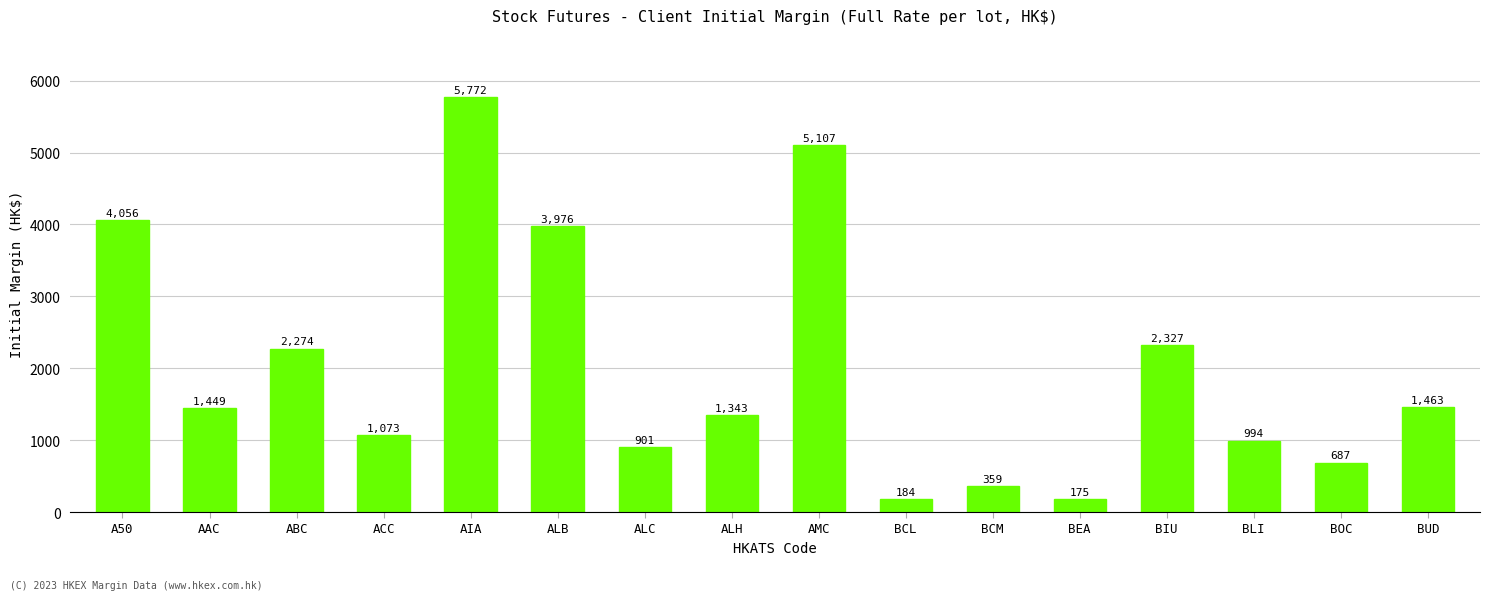

What is the label of the 8th bar from the right?

AMC